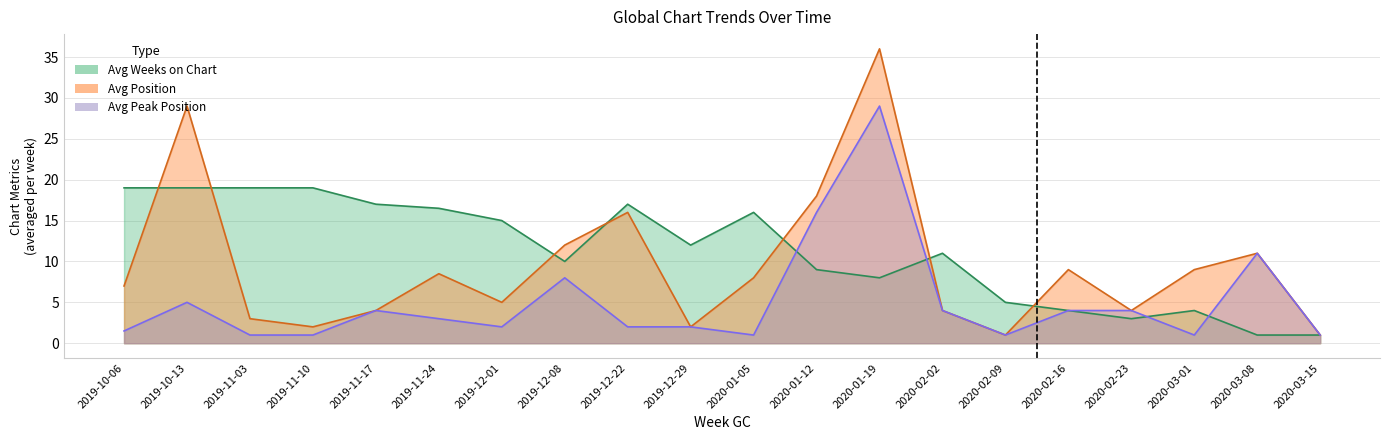

True or false: Avg Peak Position has a value of 16.0 at 2020-01-12.

True